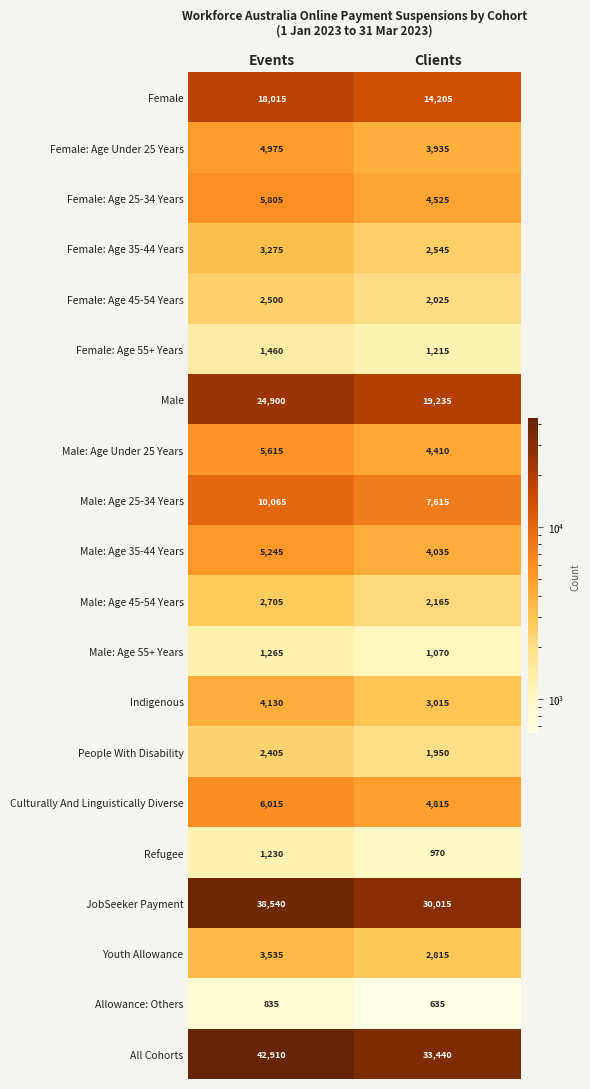

Which label corresponds to the largest value in the chart?

Events